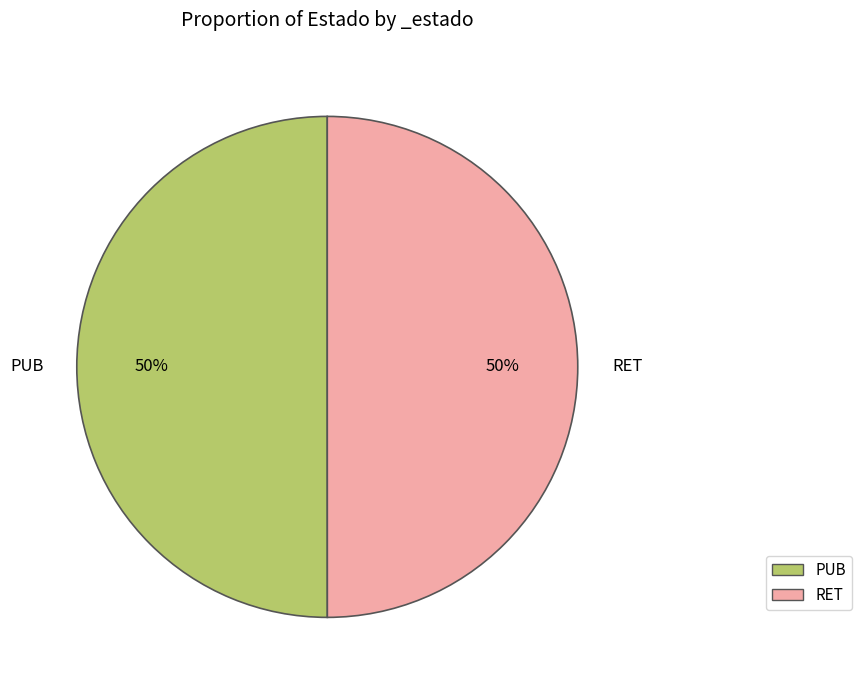

To the nearest percent, what portion does RET represent?

50%